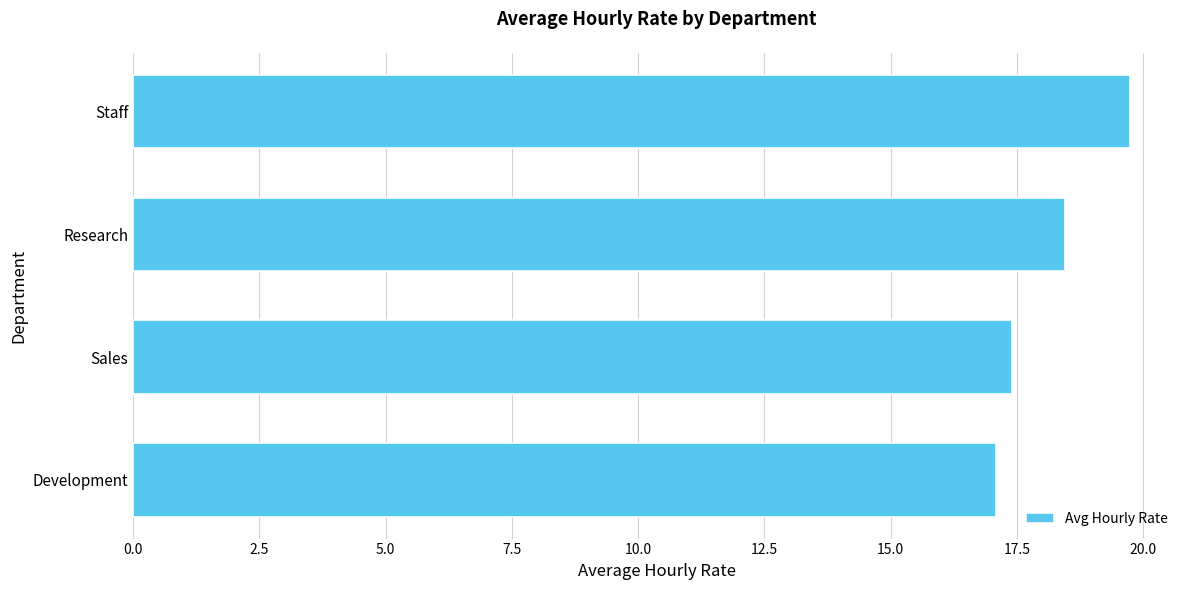

What is the sum of all values?

72.7